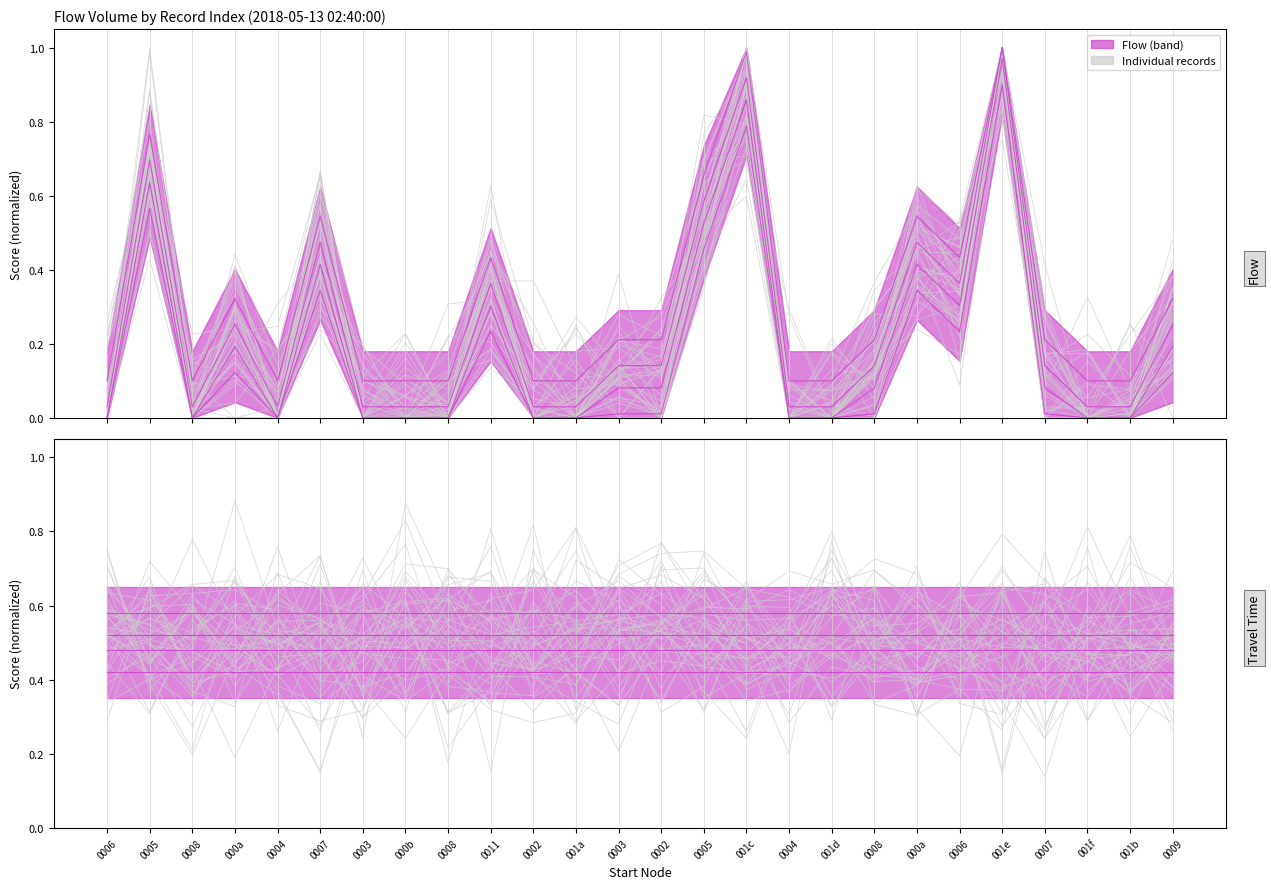

At which category does the data reach its first local valley?

0008